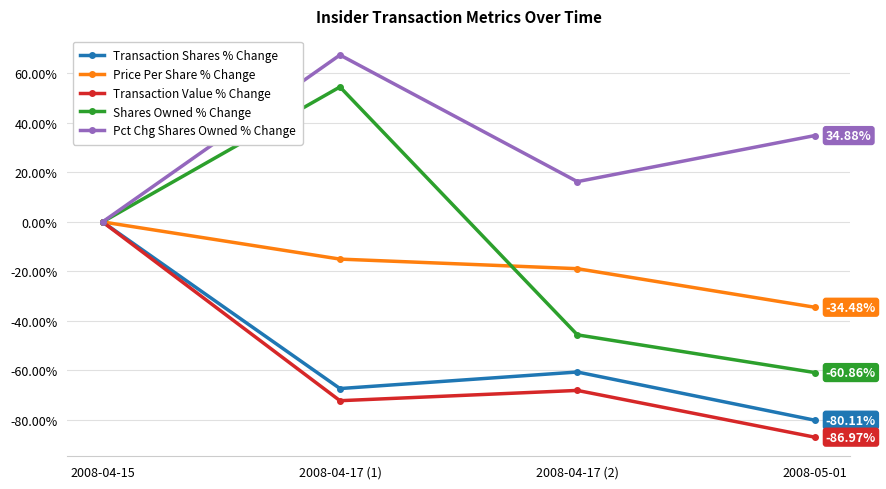

How many values in the Pct Chg Shares Owned % Change series are below 34?

2